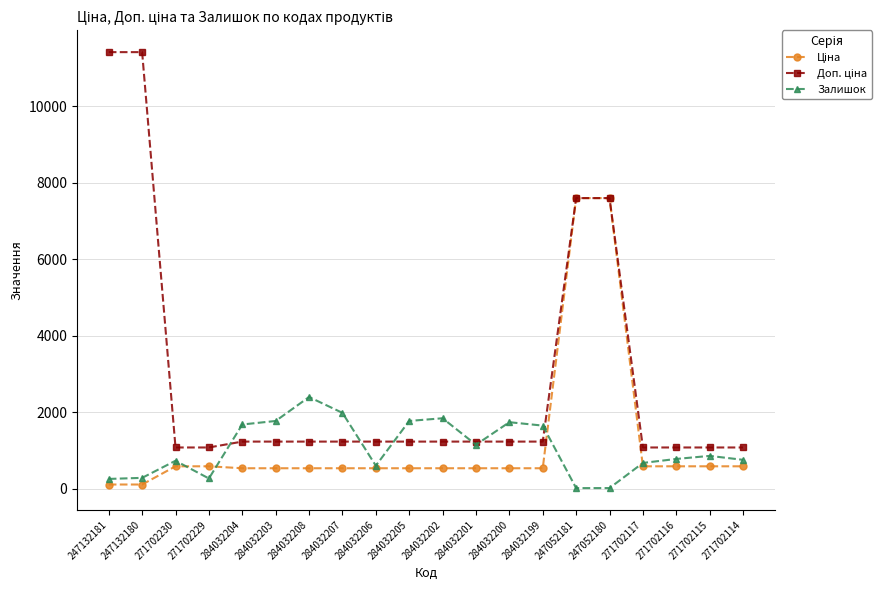

What is the value of the Залишок point at the 2nd from the left?

288.0